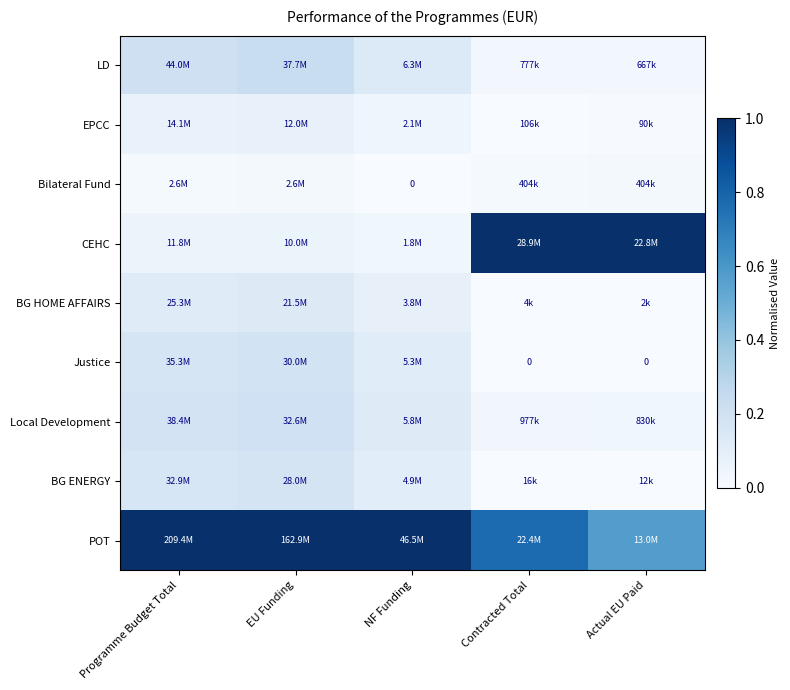

How many distinct data groups are displayed?

9